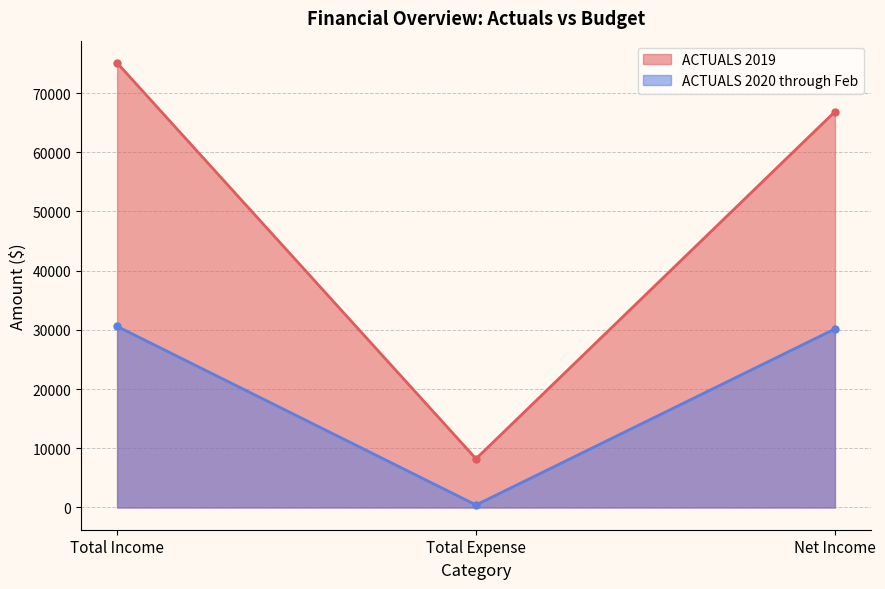

Which series has the largest total across all categories?

ACTUALS 2019